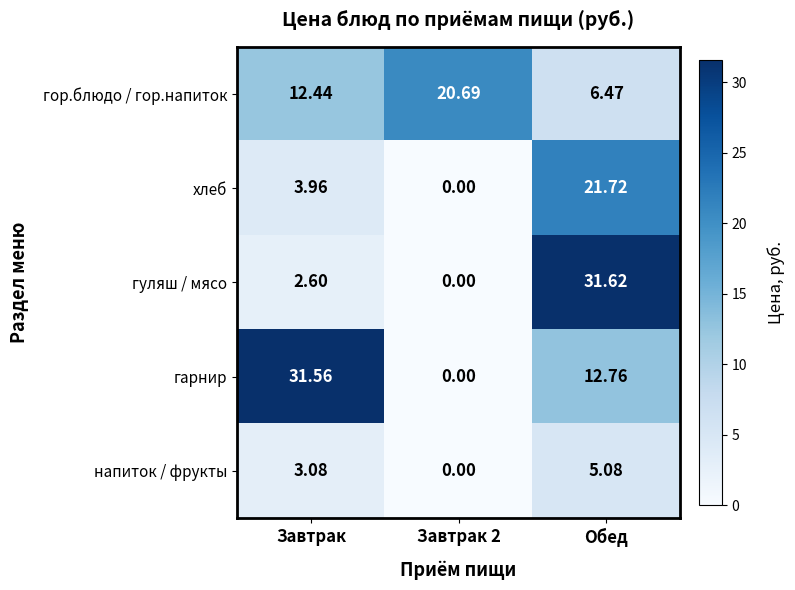

Which category has the highest value across all series?

Обед